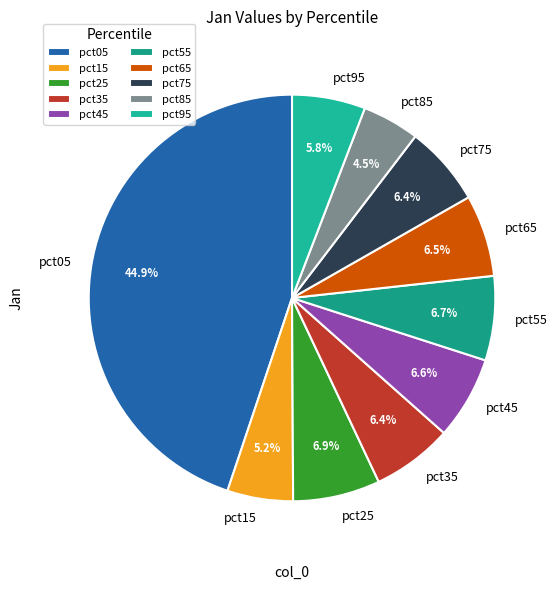

What is the smallest slice in the pie chart?

pct85